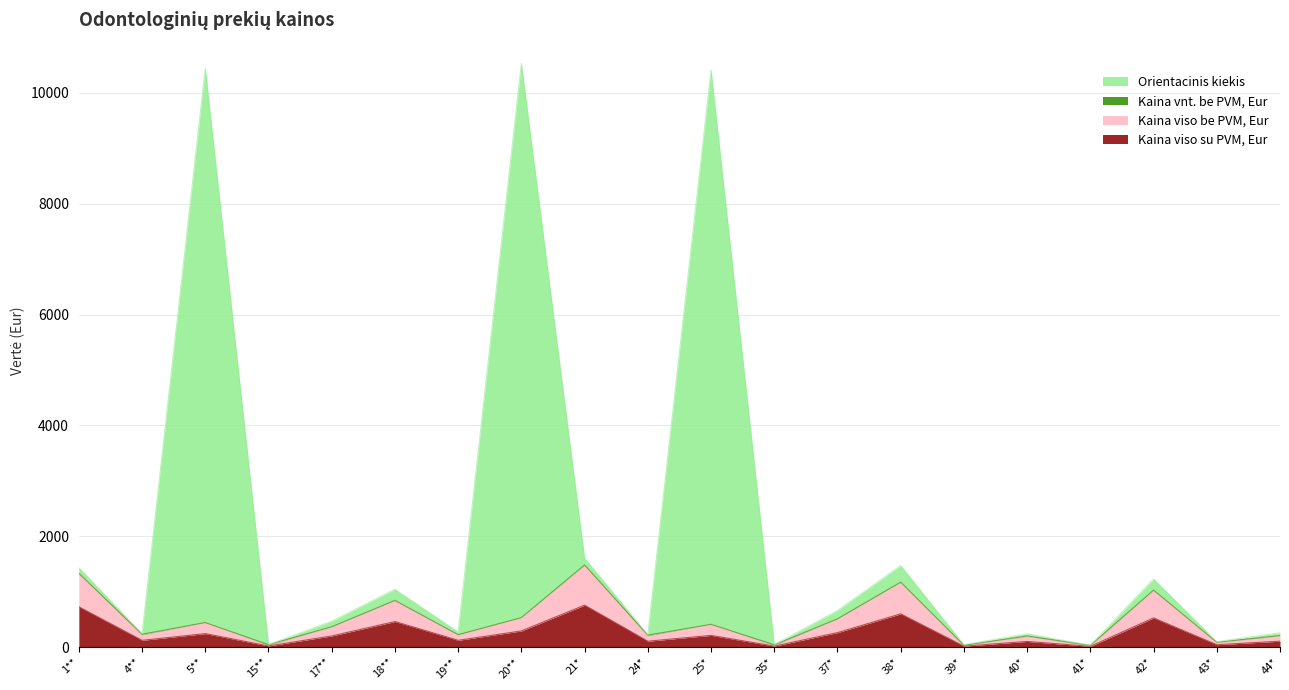

The value of Kaina viso su PVM, Eur at 38* is 598.5. True or false?

True